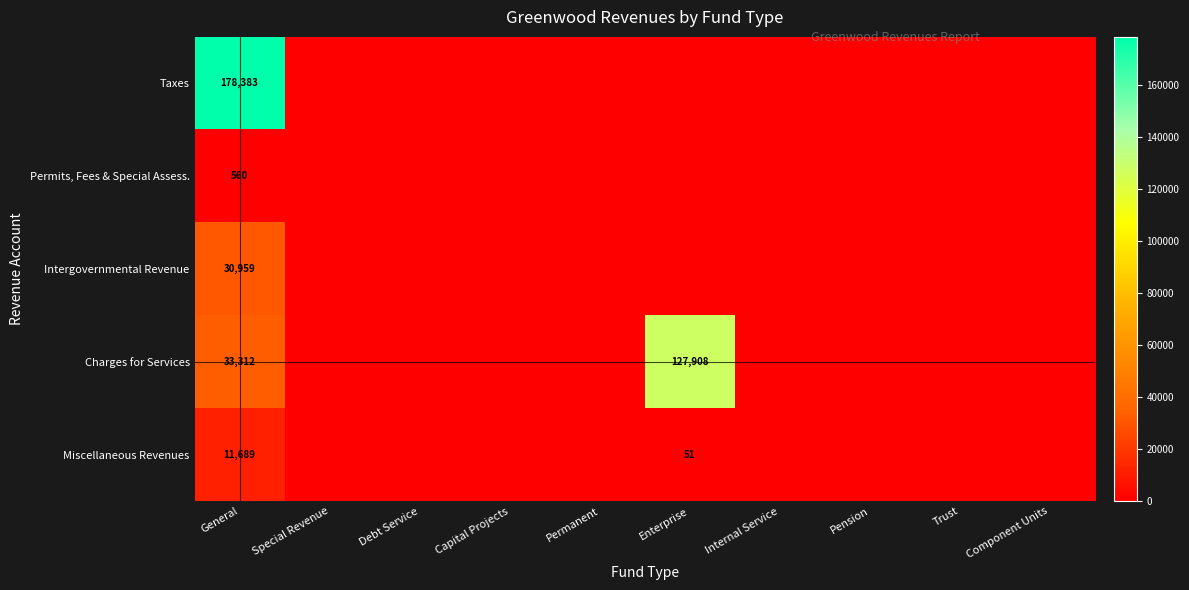

How many series are shown in this chart?

5